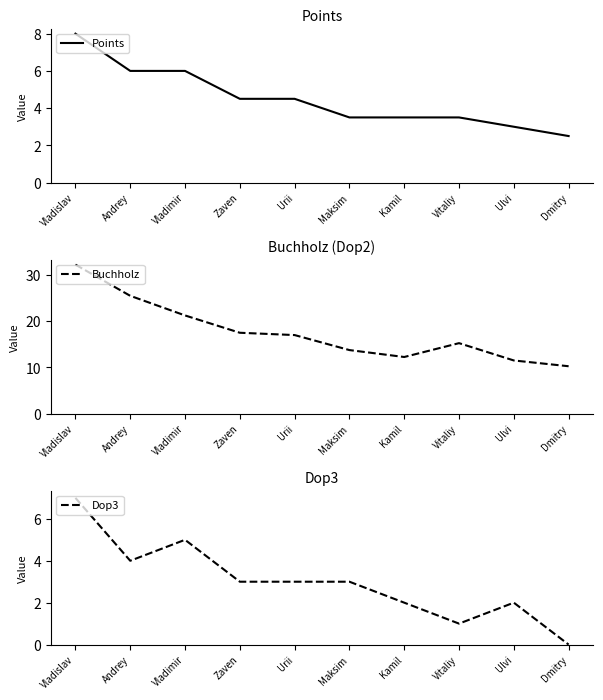

Is it true that Buchholz equals 32.2 at Vladislav?

True